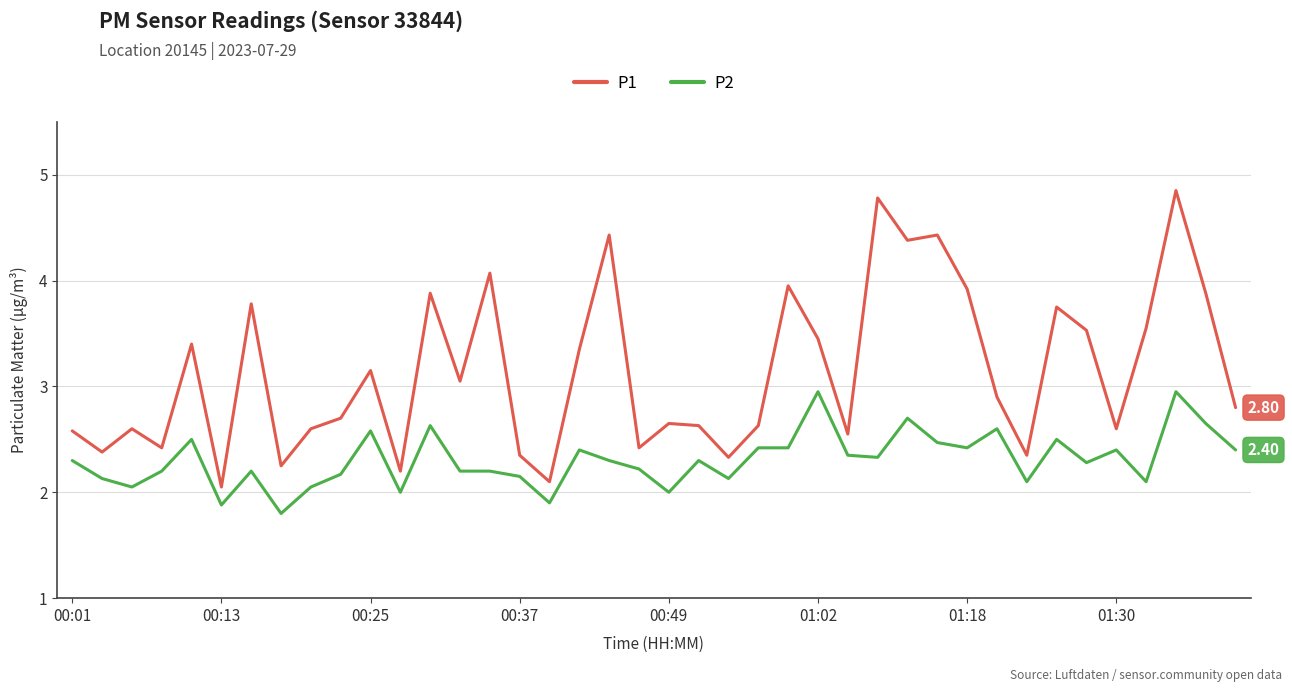

Rank the series by their maximum value, from highest to lowest.

P1, P2